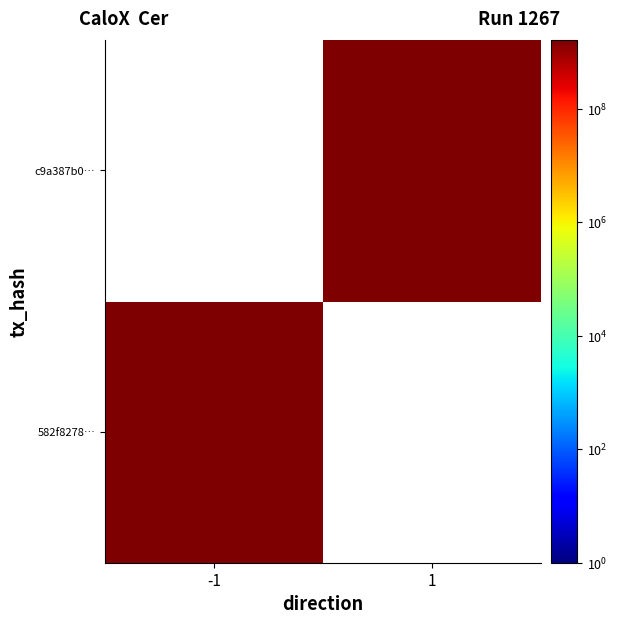

What is the sum of the c9a387b0e4b4103bc50c54c87c2ba502da24df7 values at -1 and 1?

1655641627